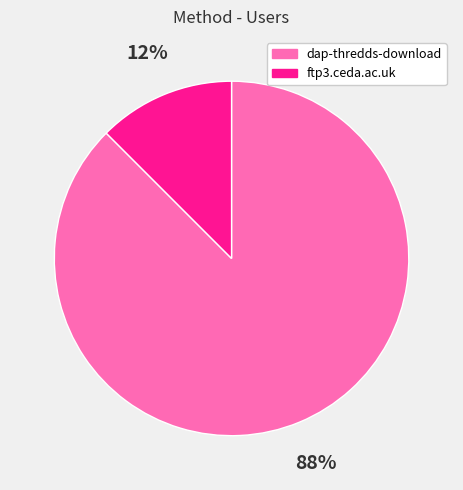

To the nearest percent, what is the combined percentage of dap-thredds-download and ftp3.ceda.ac.uk?

100%